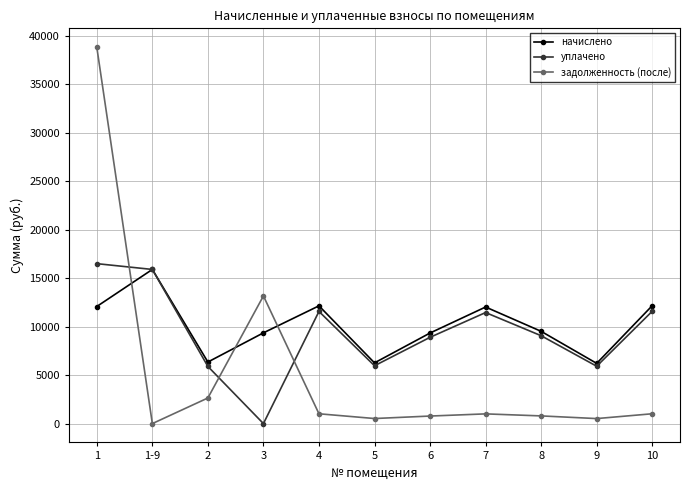

At which label does уплачено reach its minimum?

3